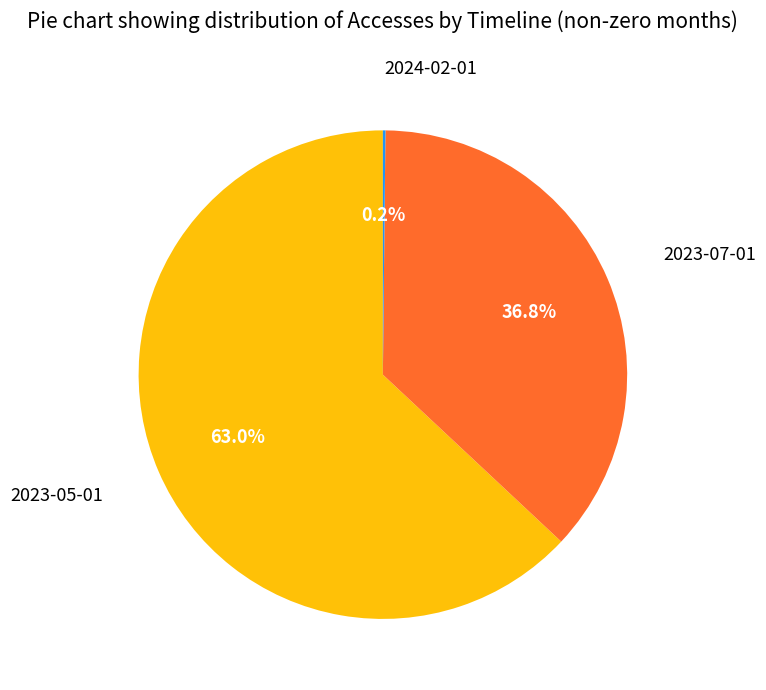

Is there any slice that represents more than half of the pie?

Yes